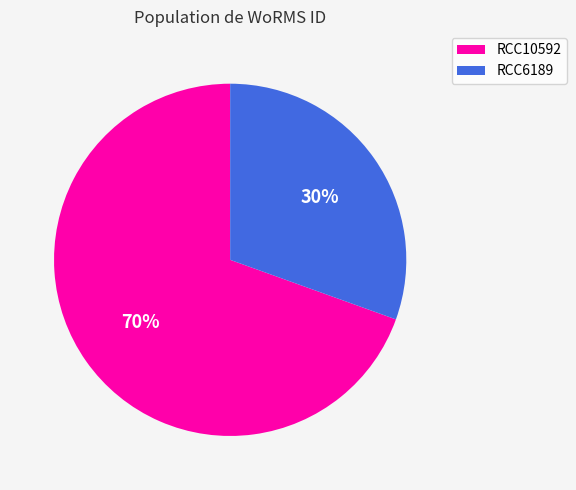

What is the smallest slice in the pie chart?

RCC6189